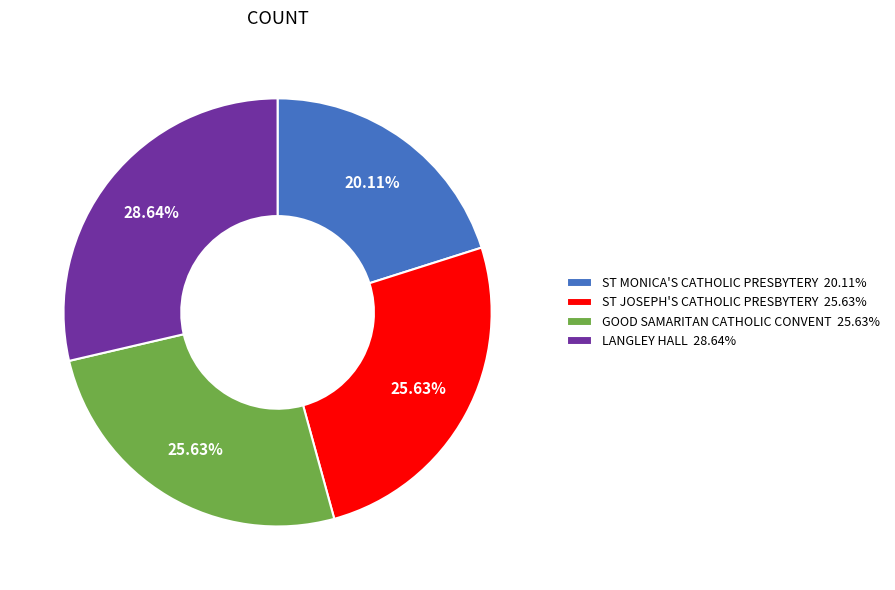

Which slice is the smallest?

ST MONICA'S CATHOLIC PRESBYTERY